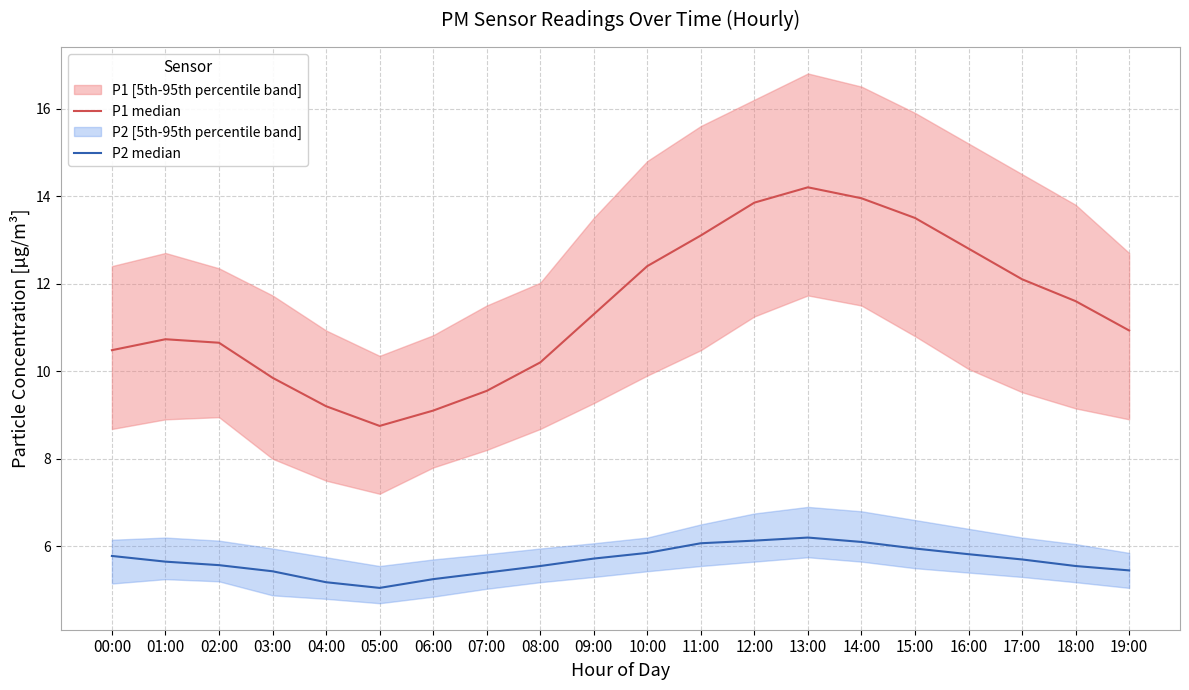

What is the label of the 7th point from the right?

13:00